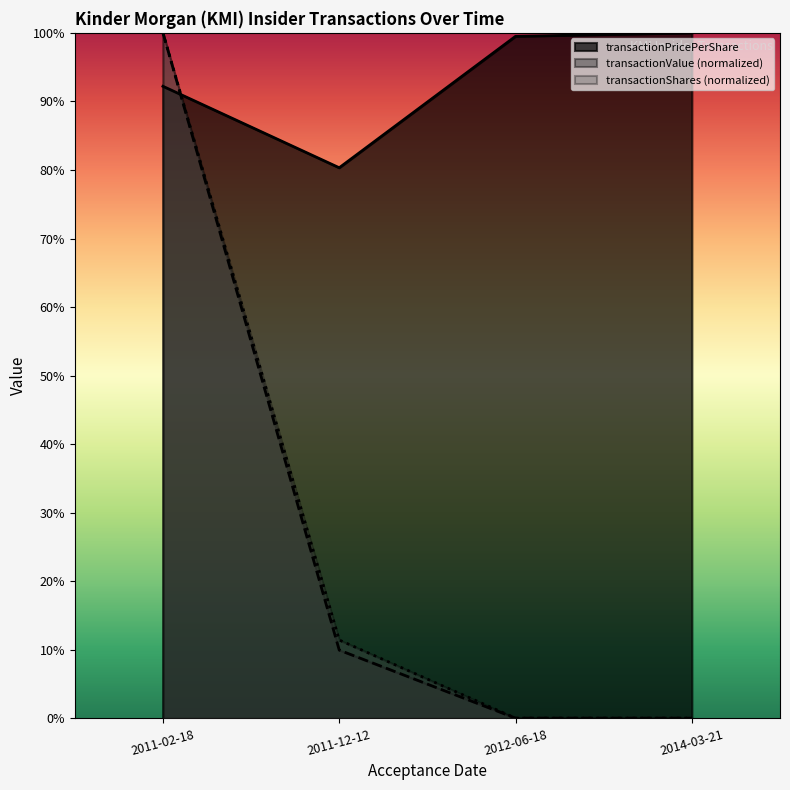

What is the sum of all transactionShares values?

111.5